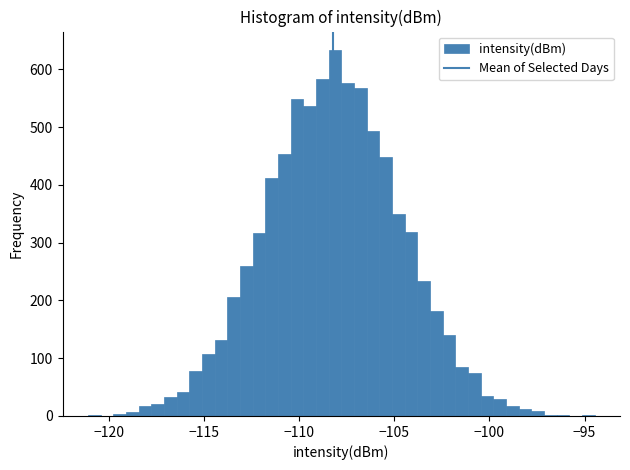

Read against the x-axis, roughly where is the centre of the tallest bar?

-108.0